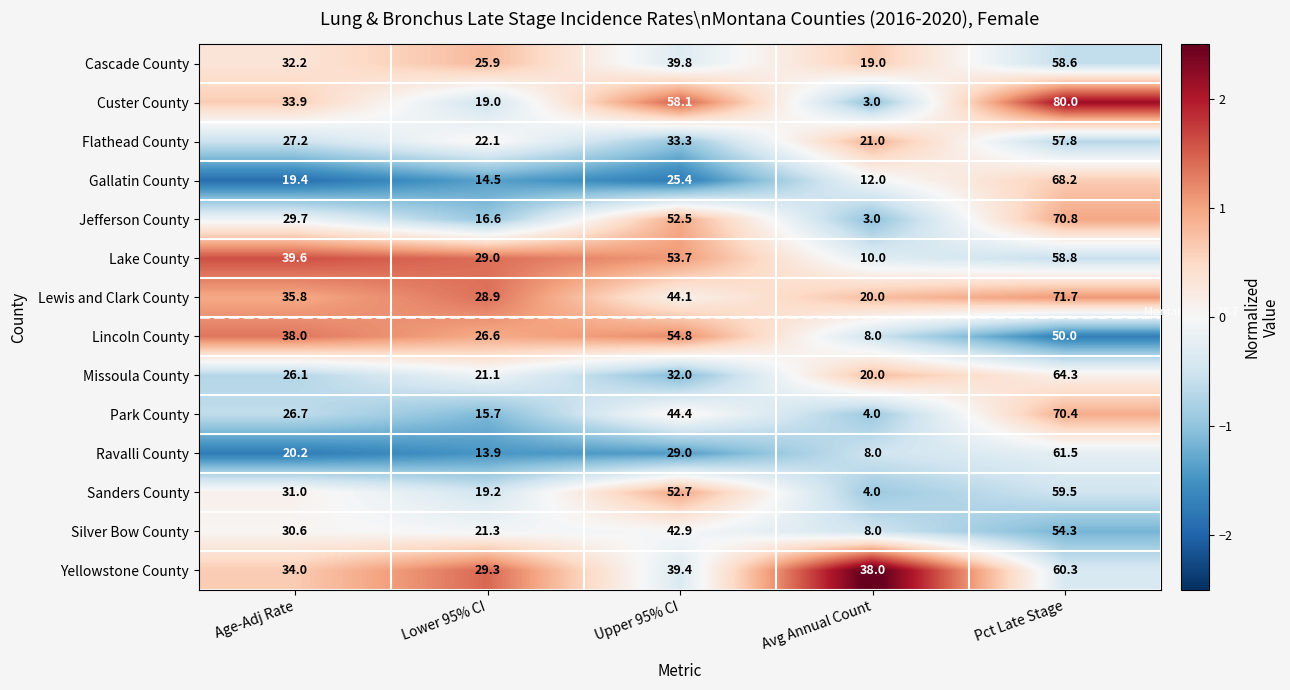

What is the difference between the second highest and second lowest values in the Gallatin County series?

10.9